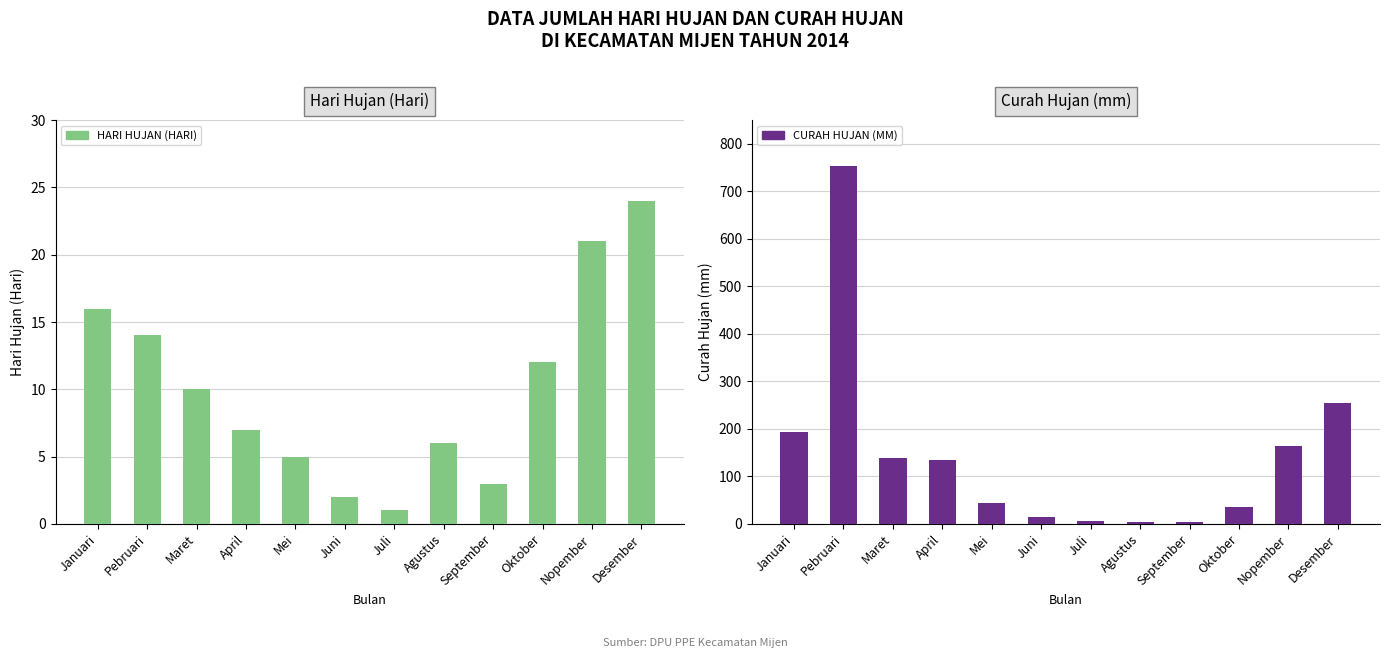

What is the difference between the maximum and minimum values in the CURAH HUJAN (MM) series?

749